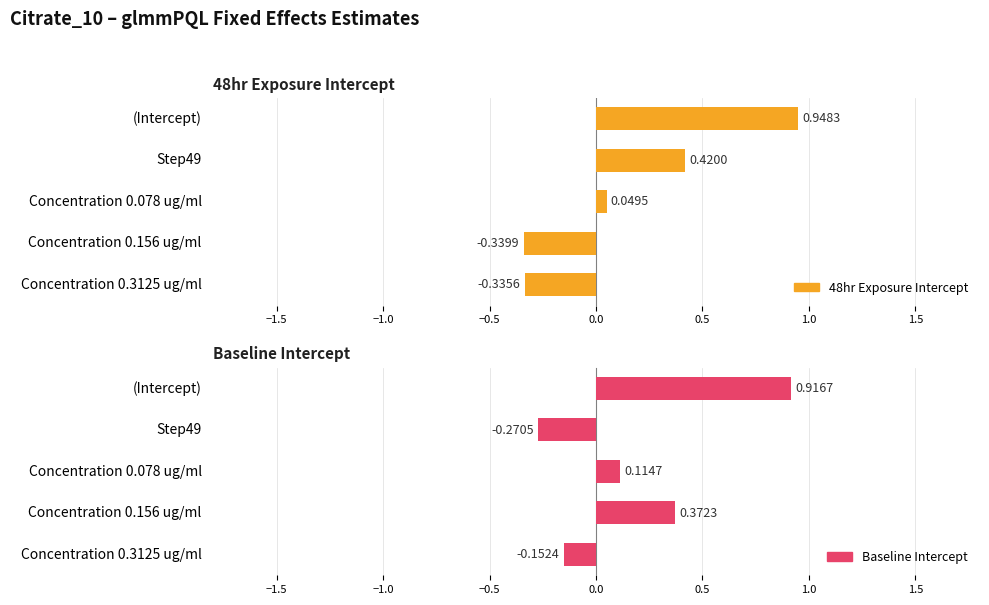

How many values in the 48hr Exposure Intercept series exceed 0?

3